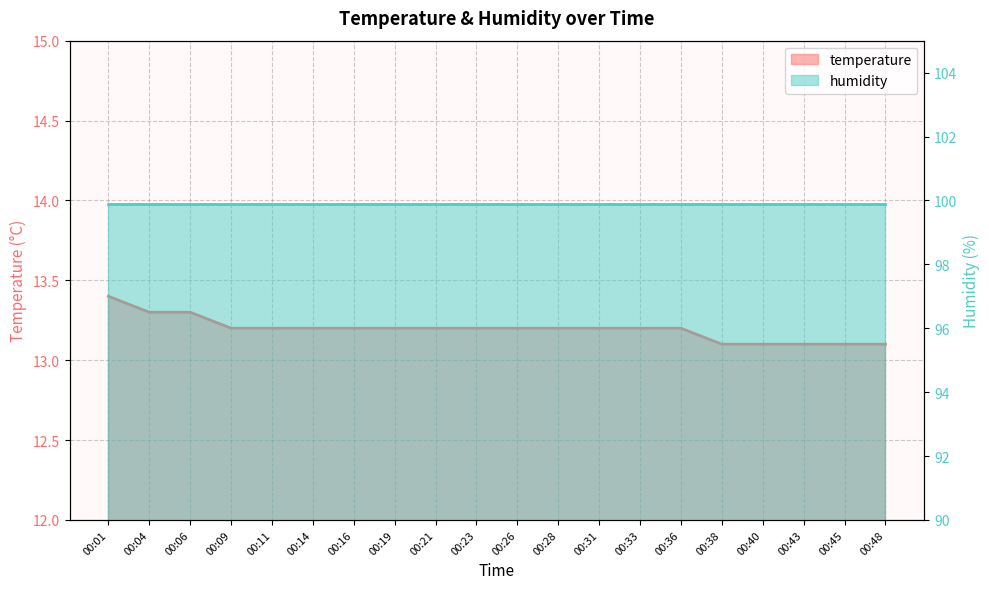

What is the average value?

13.2